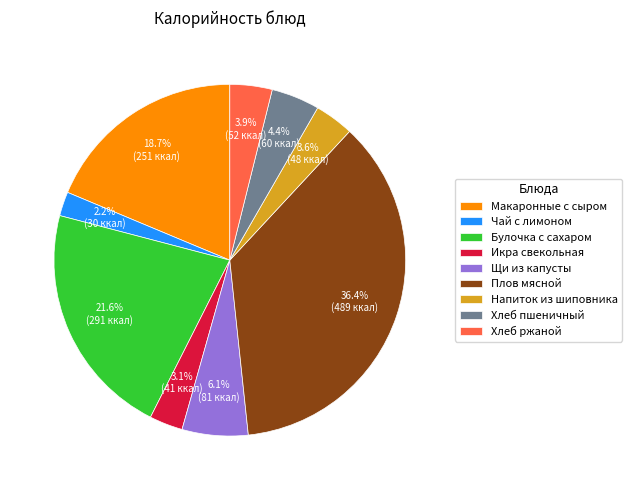

Is there a majority slice in this chart?

No